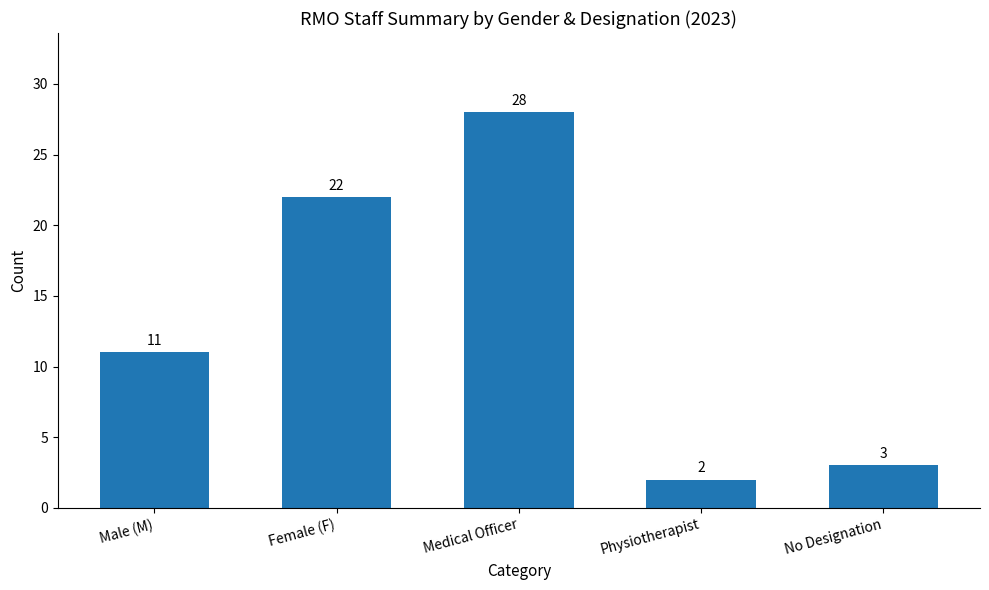

What is the change in value from Male (M) to No Designation?

-8